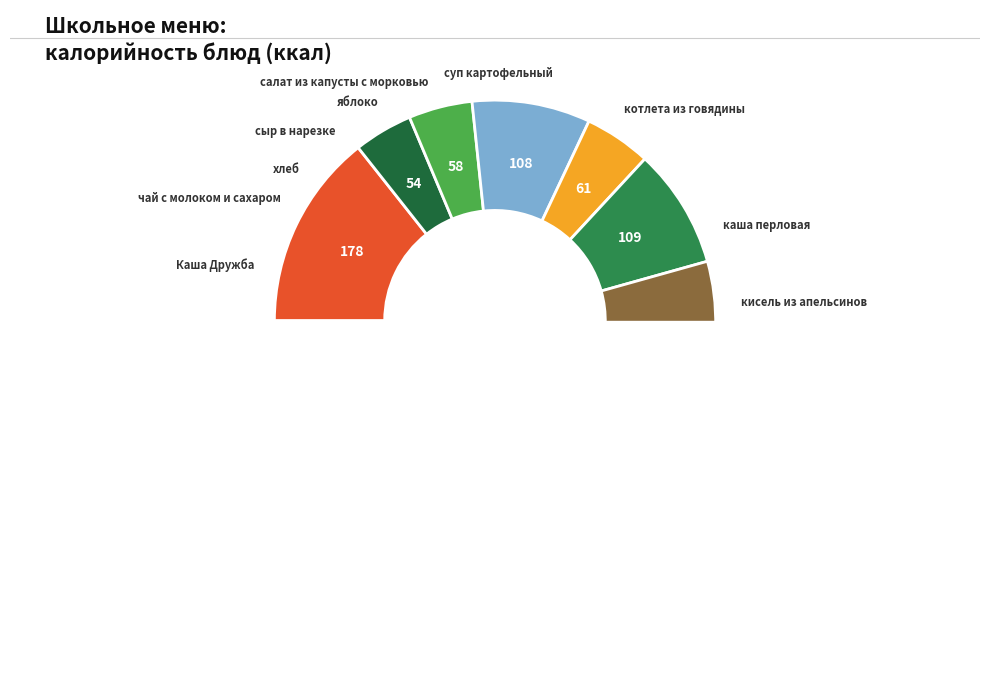

Does яблоко account for over 50% of the chart?

No